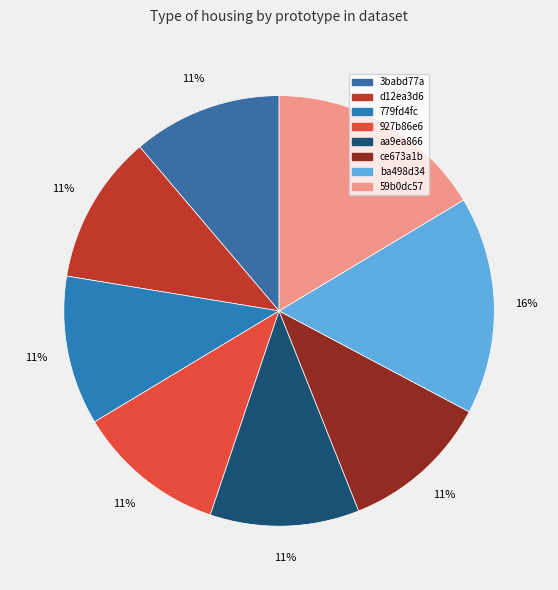

Rank the categories by value from lowest to highest.

3babd77a, d12ea3d6, aa9ea866, ce673a1b, 927b86e6, 779fd4fc, 59b0dc57, ba498d34